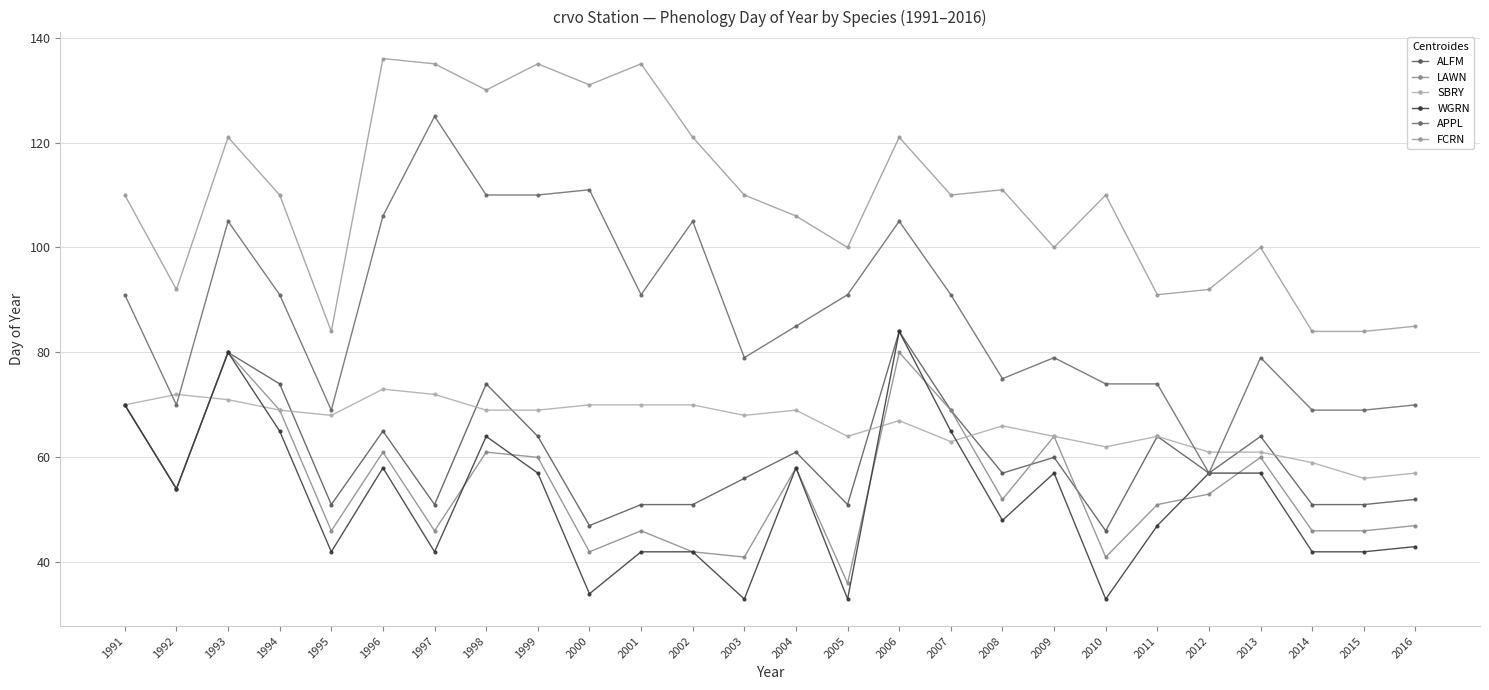

What is the minimum value for APPL?

57